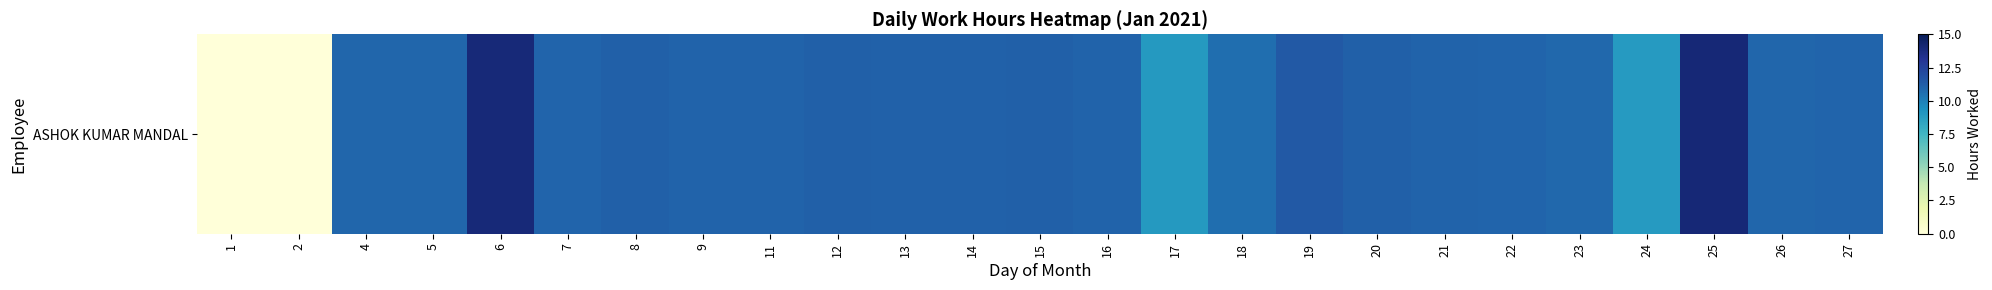

Read the value at 8.

11.2